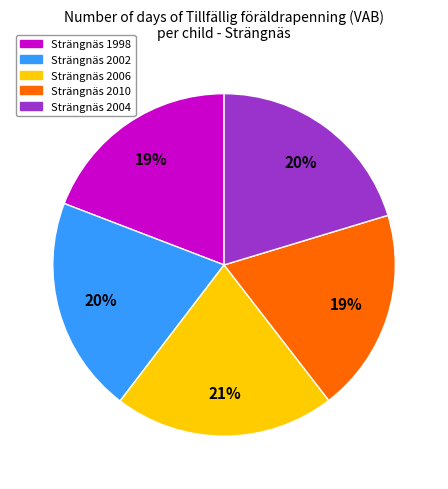

How many segments does this pie chart have?

5